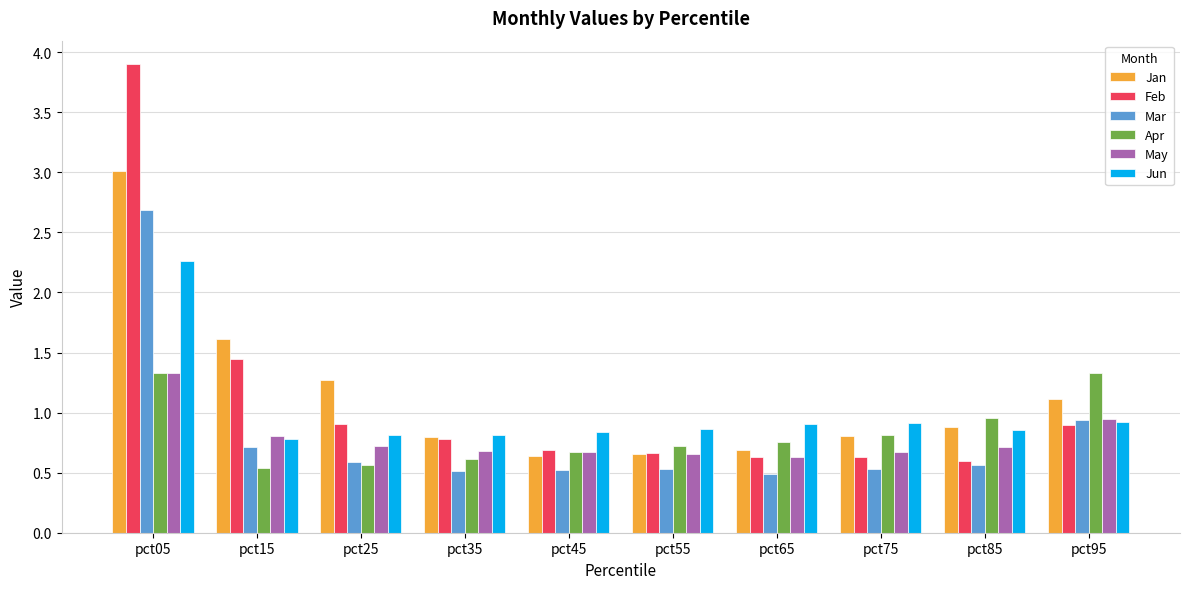

What is the sum of the Jun values at pct65 and pct55?

1.8